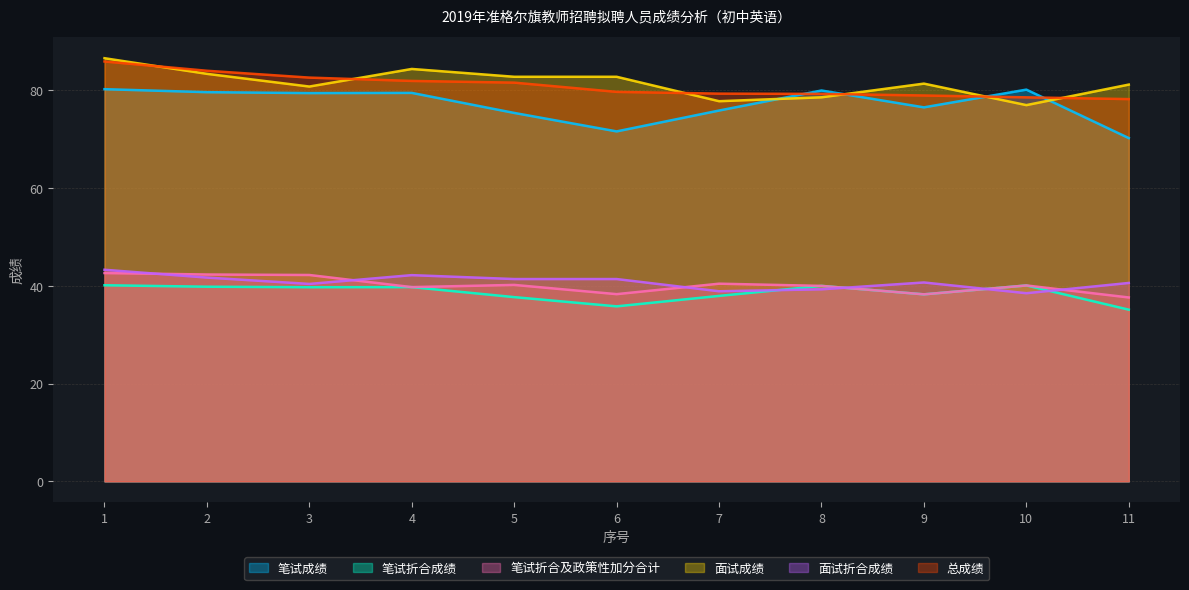

Is it true that 笔试折合成绩 equals 18.5 at 2?

False